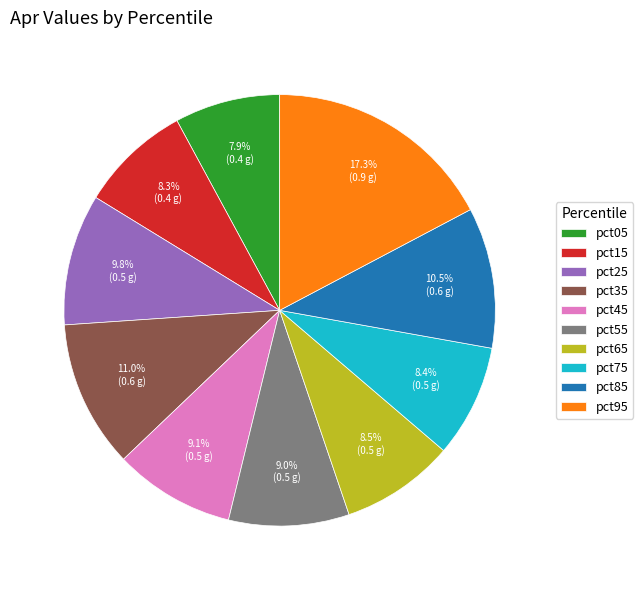

Is pct35 the majority of the pie?

No